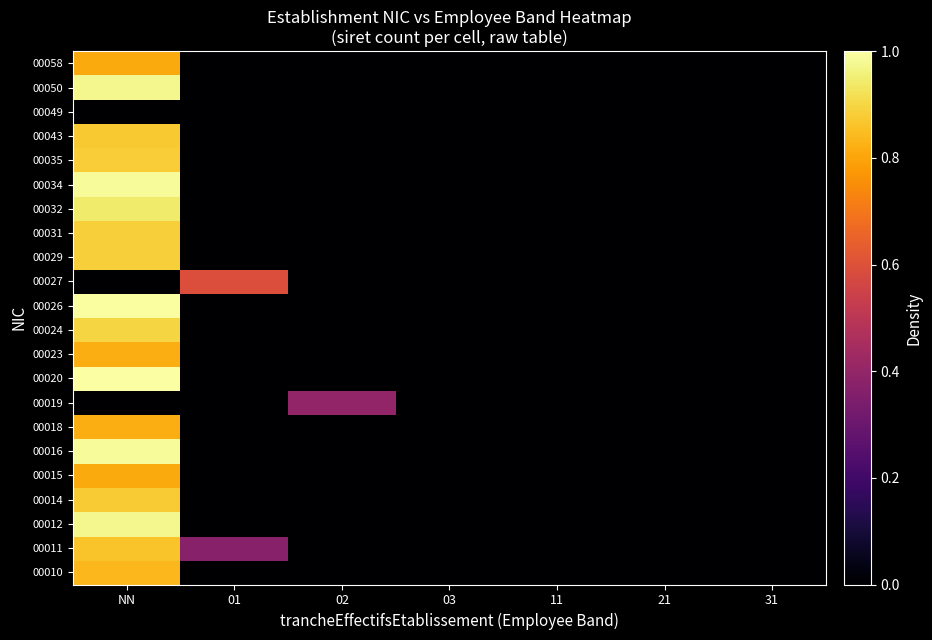

At how many categories does at least one series exceed 0?

3